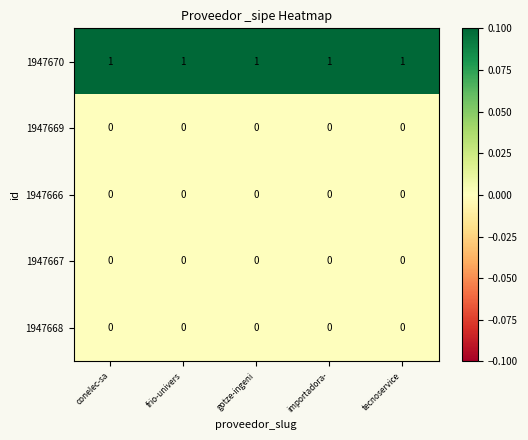

How many data points does each series have?

5